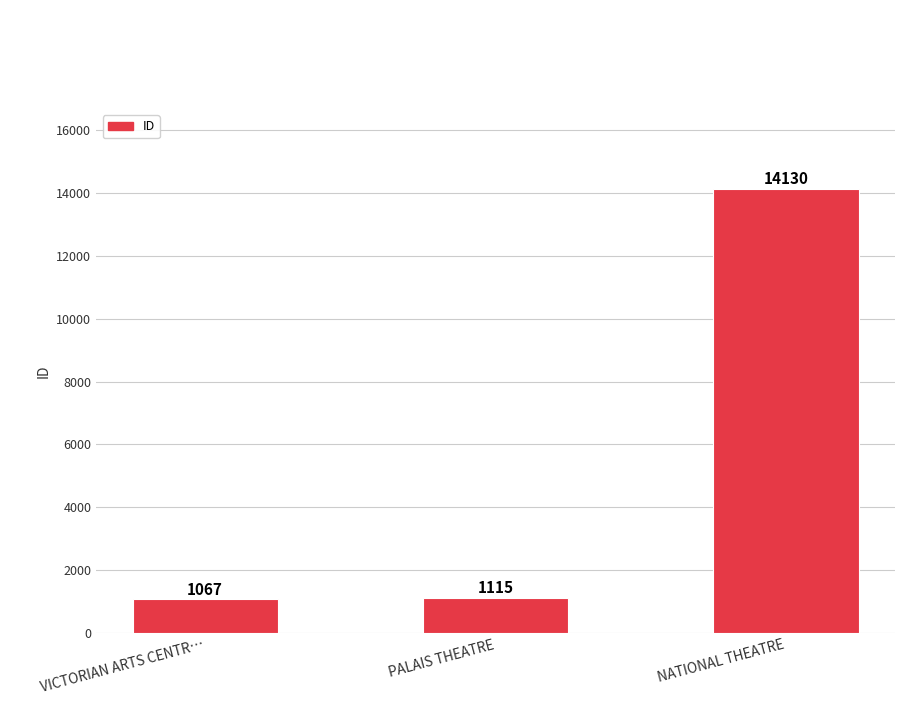

How many distinct data groups are displayed?

1